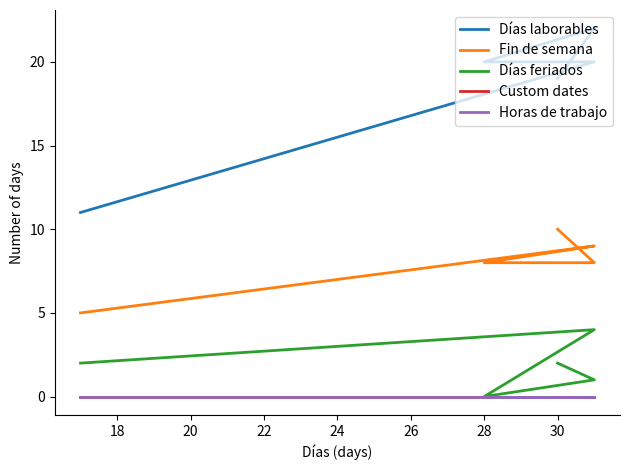

How many Días feriados values are between 1 and 2?

3